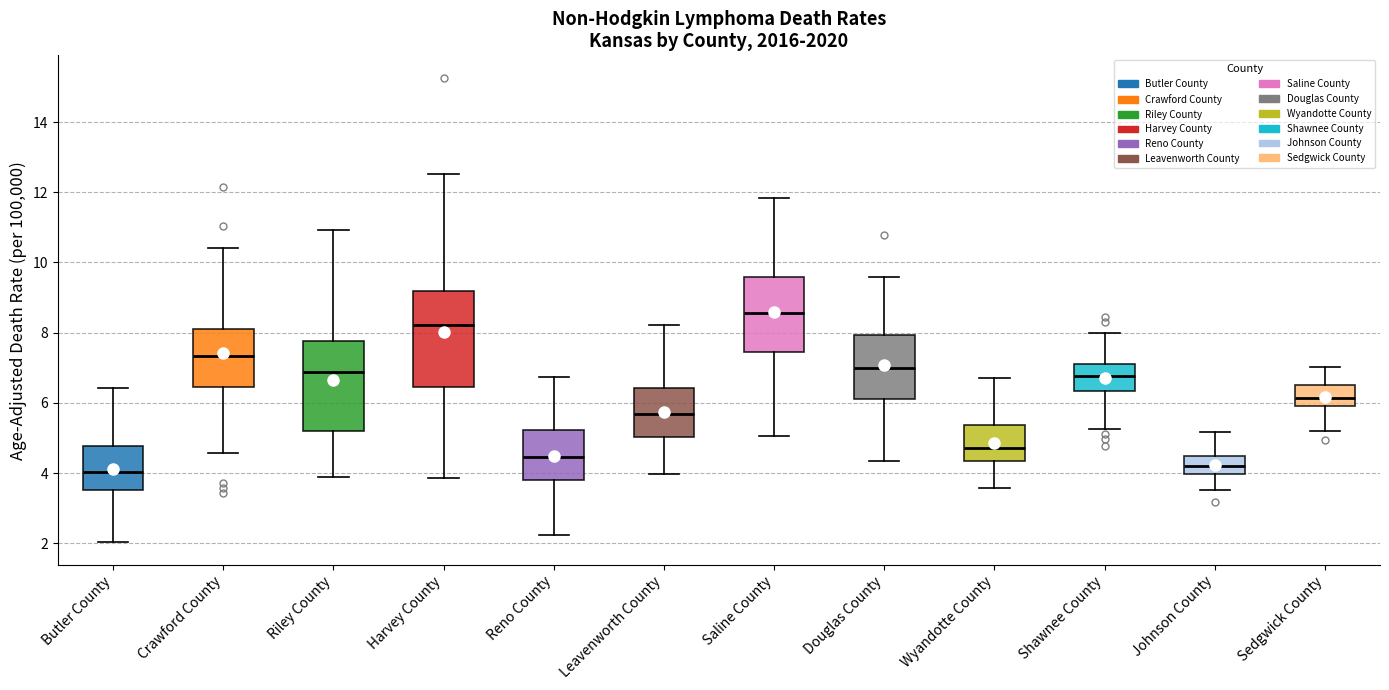

Where does the median line of the box for Butler County sit on the y-axis? The values are not printed on the chart, so give them approximately, as read against the axis.

4.0